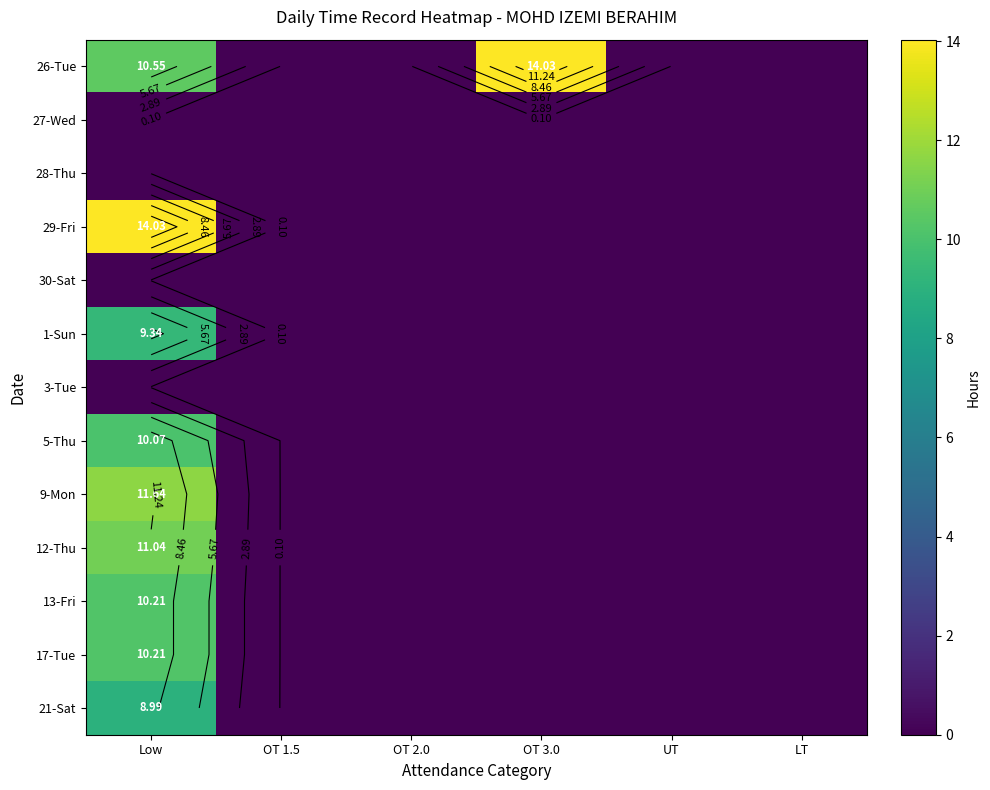

Which label corresponds to the smallest value in the chart?

OT 1.5